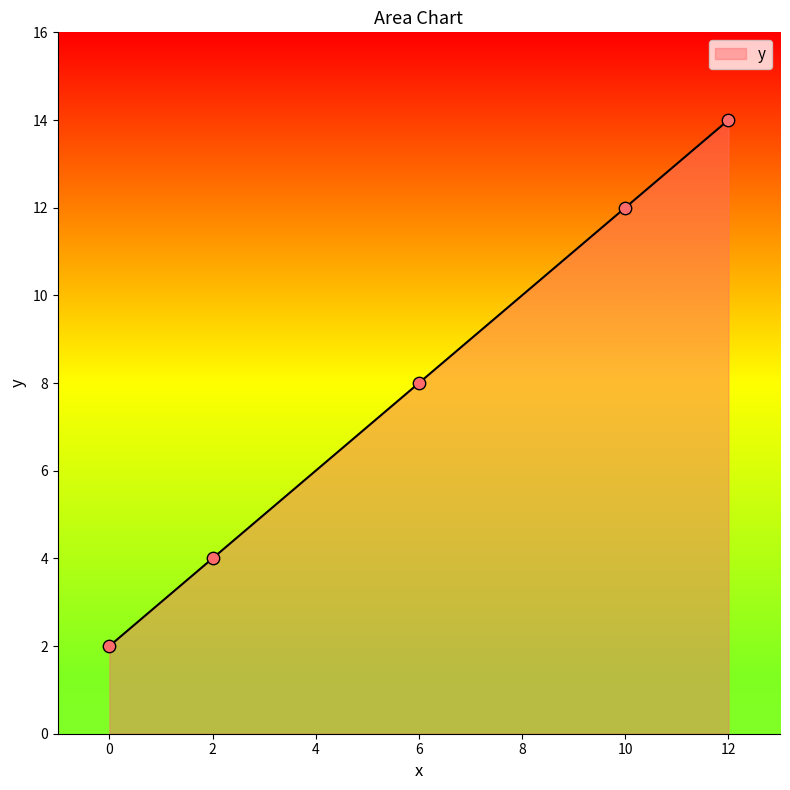

Which has a higher value, 6 or 2?

6